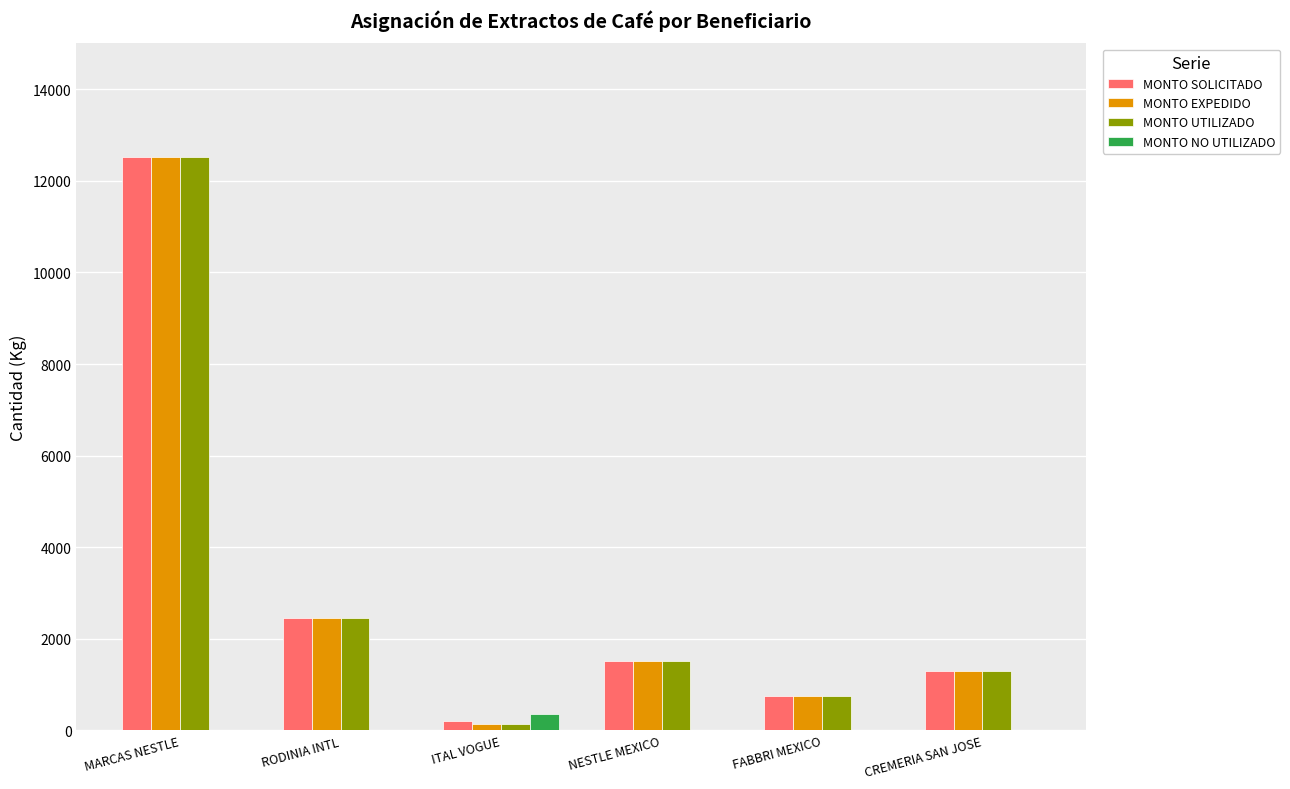

What is the highest value of the MONTO NO UTILIZADO series?

360.0